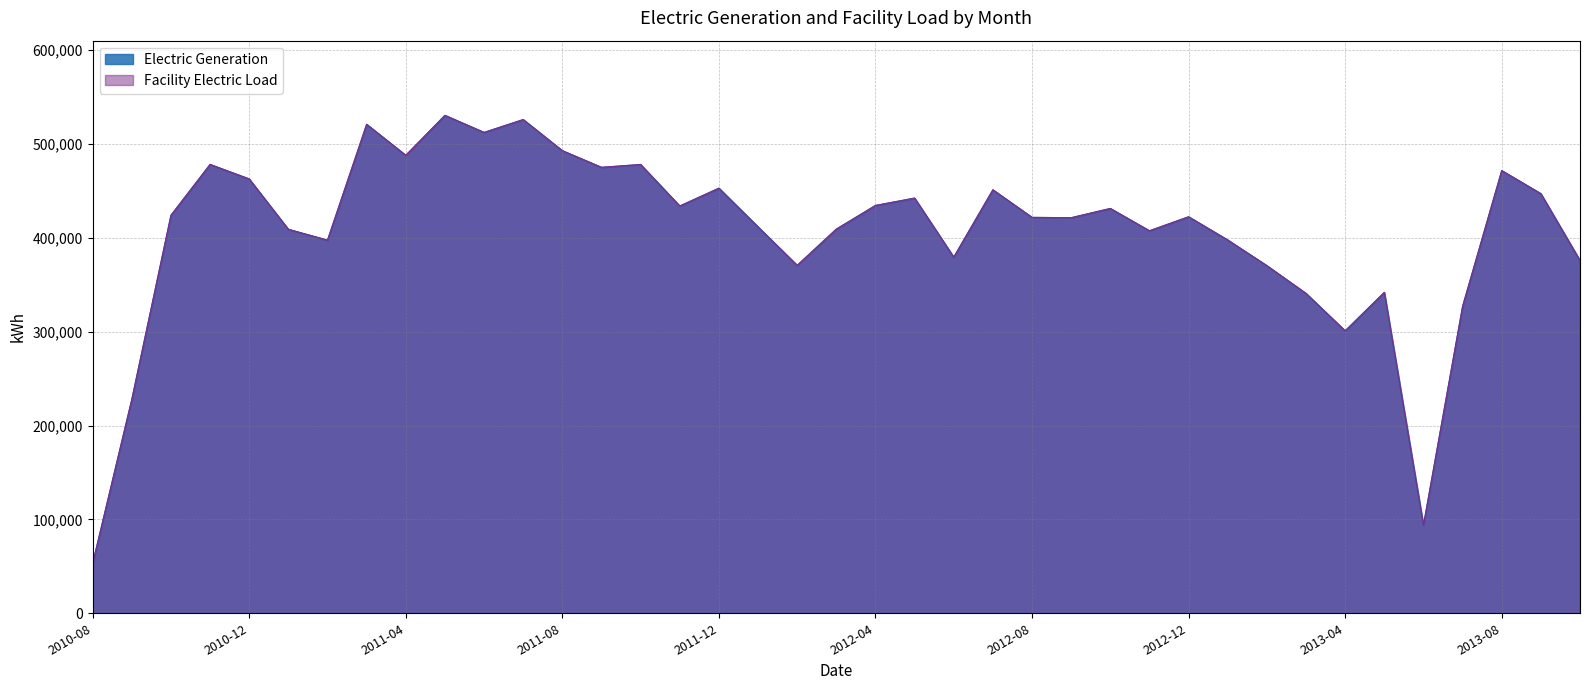

In Electric Generation, how many points are lower than both neighbors (excluding endpoints)?

11